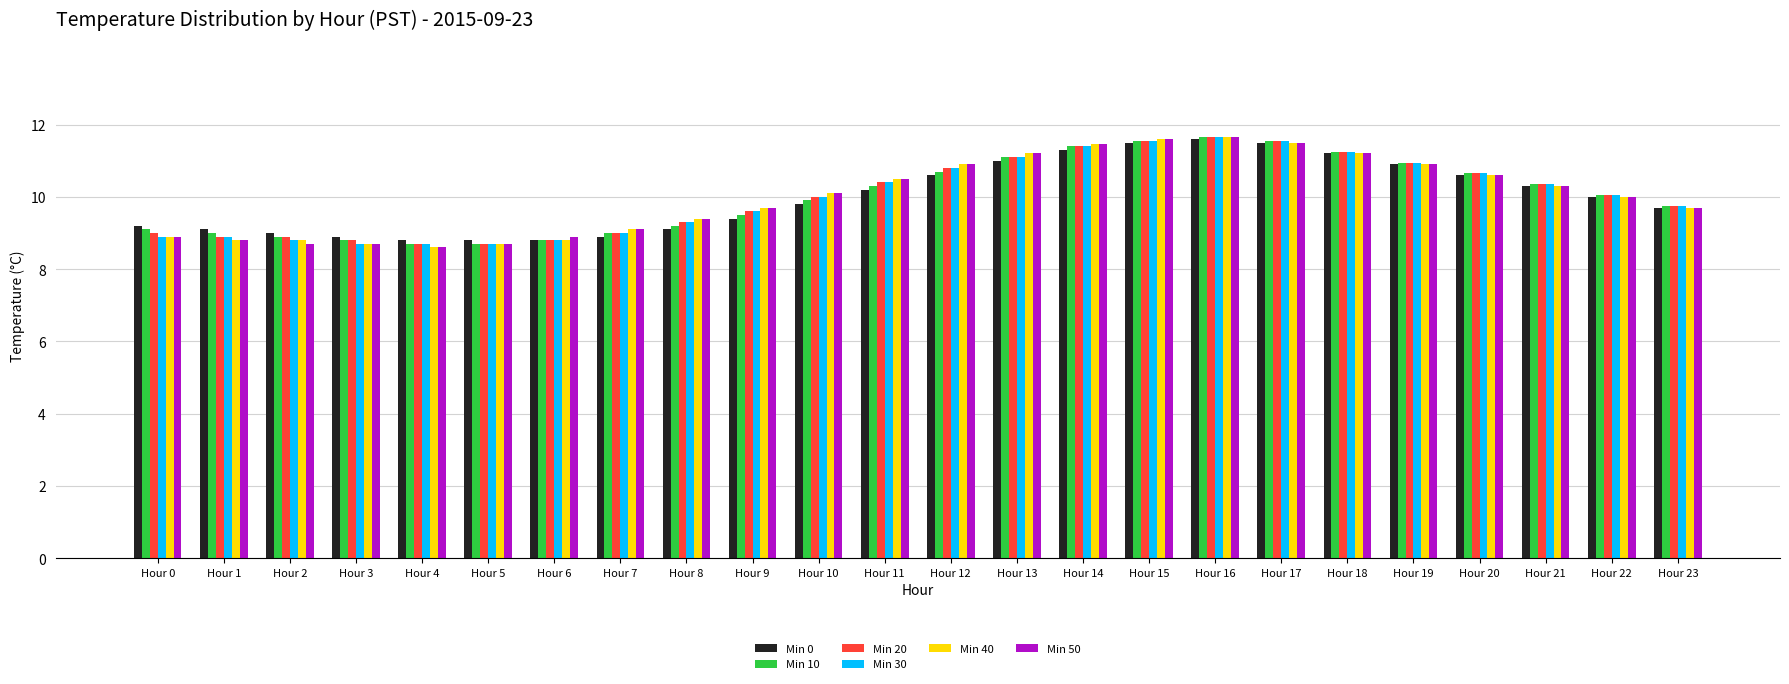

Is it true that Min 40 equals 5.3 at Hour 22?

False